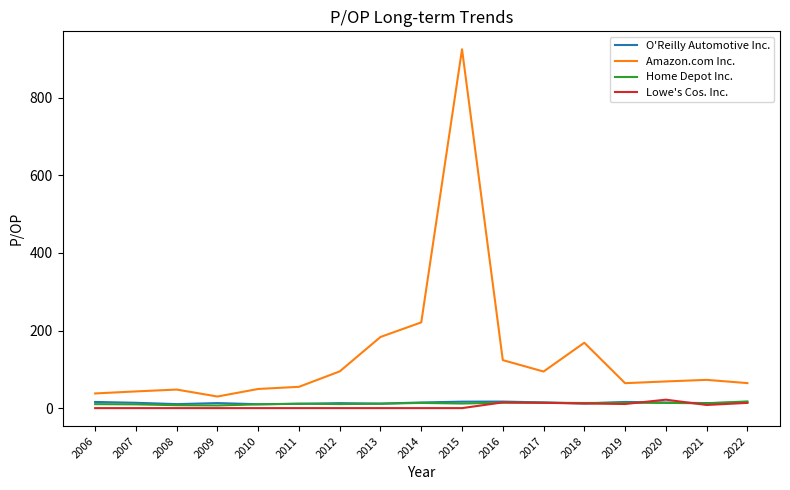

At which category is the sum across all series the highest?

2015